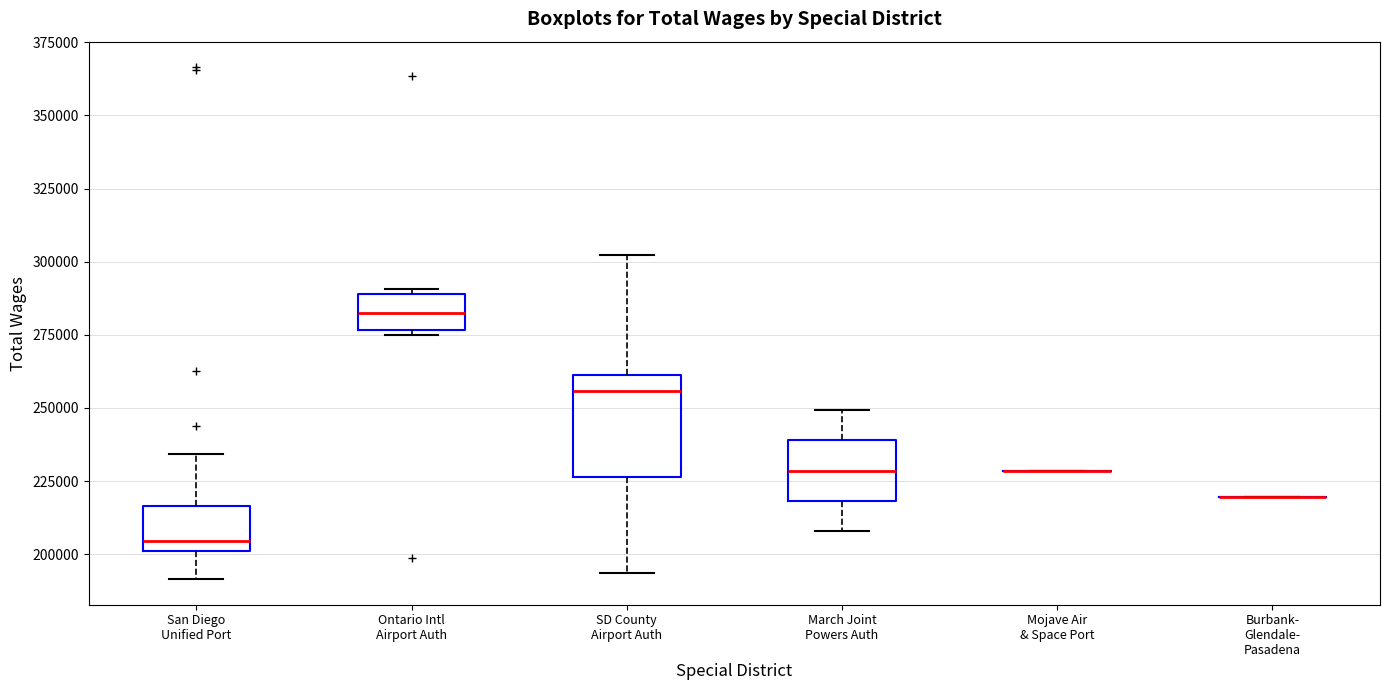

Comparing the boxes themselves (not the whiskers), which one is the tallest?

SD County Airport Auth